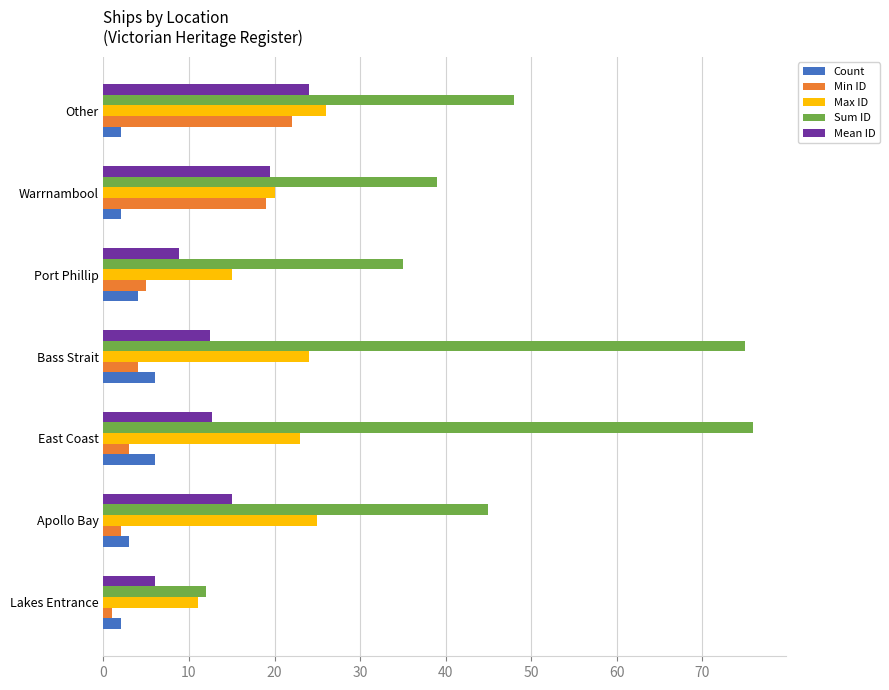

What is the approximate value of Count at Apollo Bay?

3.0